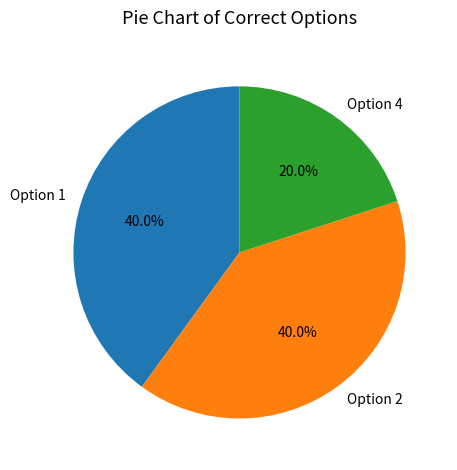

What percentage is NOT represented by Option 1?

60.0%